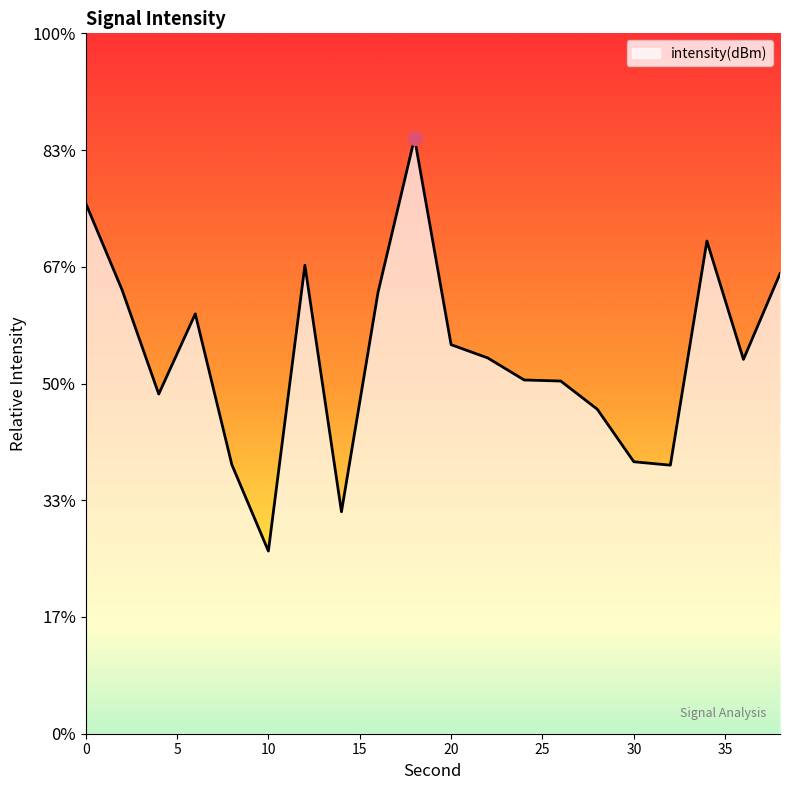

The value at 12 is -198.5. True or false?

False